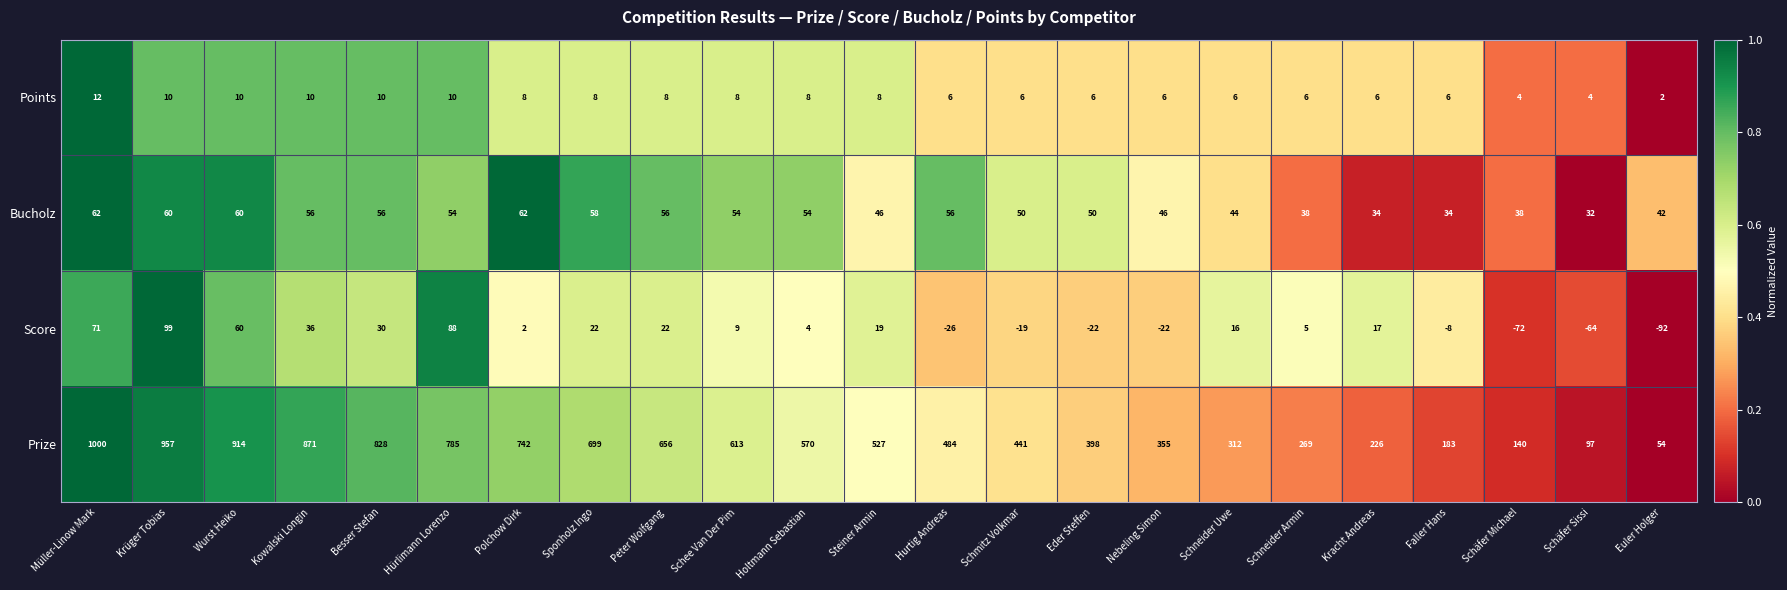

Rank the series by their maximum value, from lowest to highest.

Points, Bucholz, Score, Prize